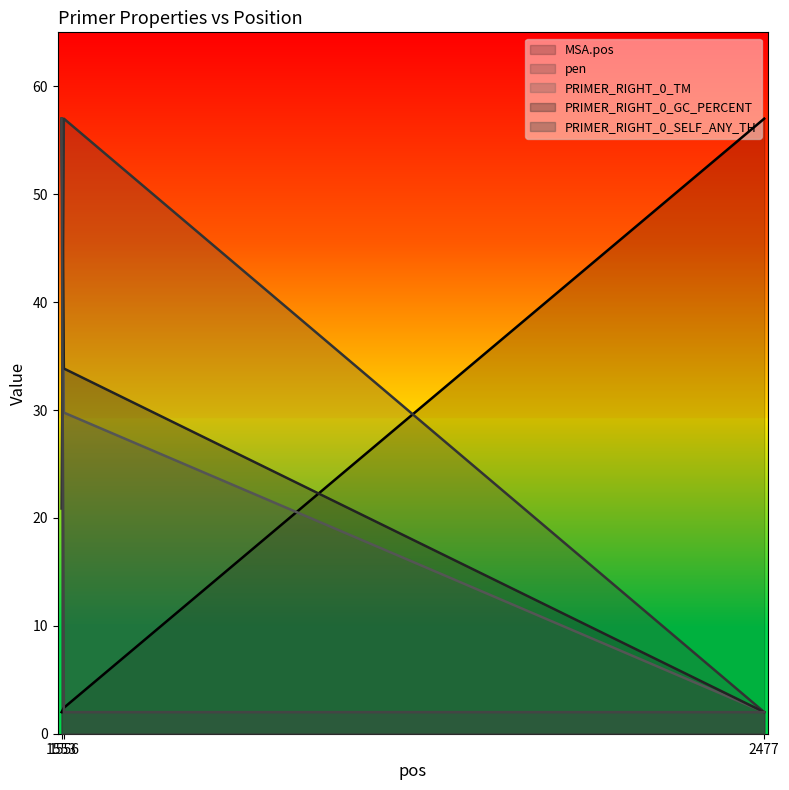

At which category does the chart reach its peak across all series?

2477